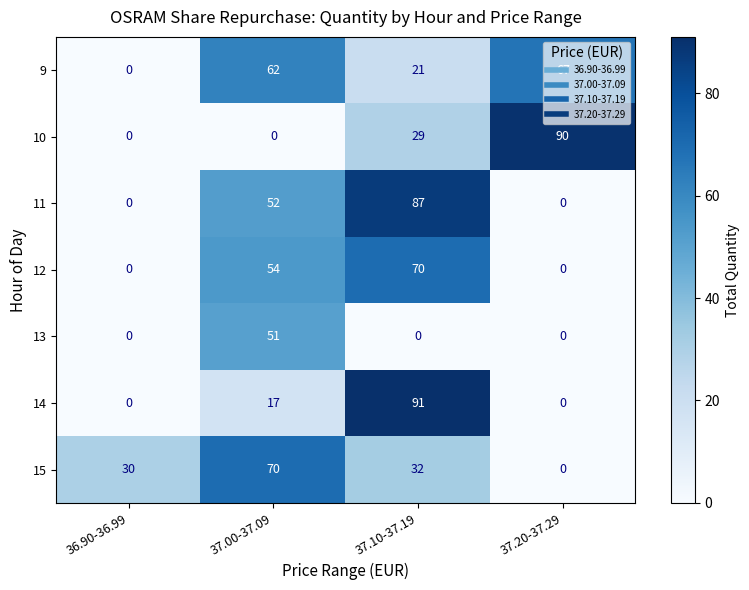

What is the difference between the maximum and minimum values in the 9 series?

67